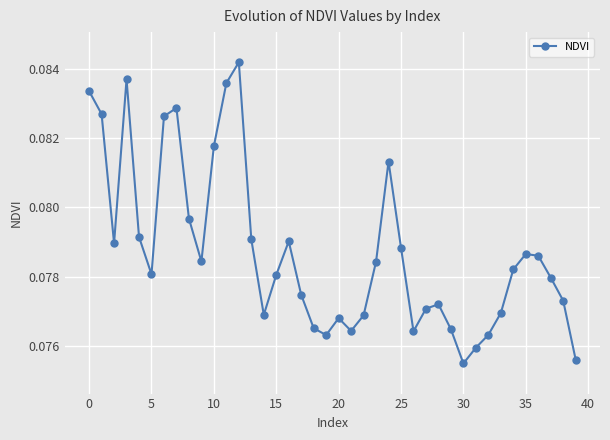

Does the chart display data point markers on the line(s)?

Yes